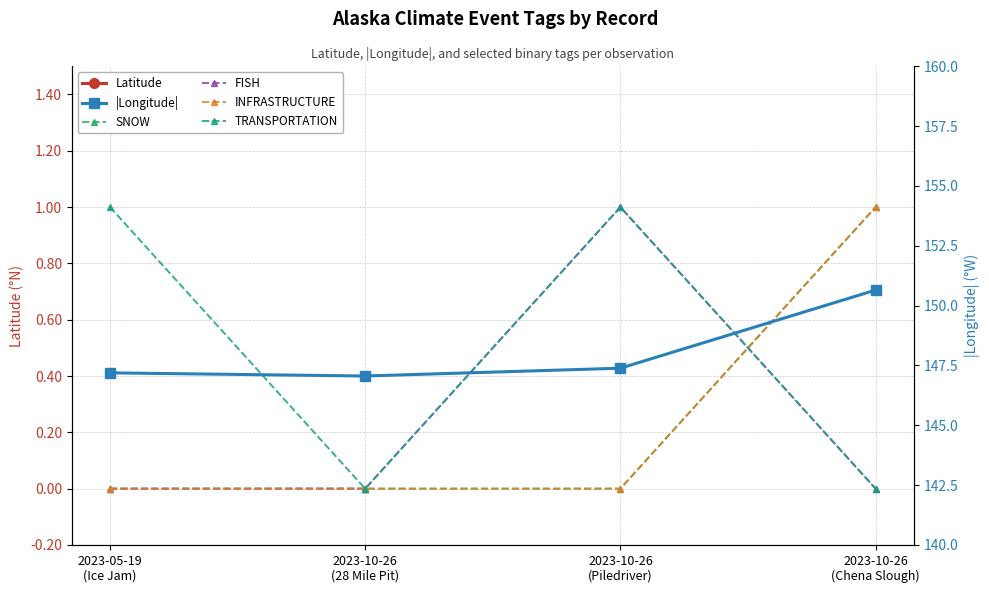

What is the greatest value displayed?

150.6